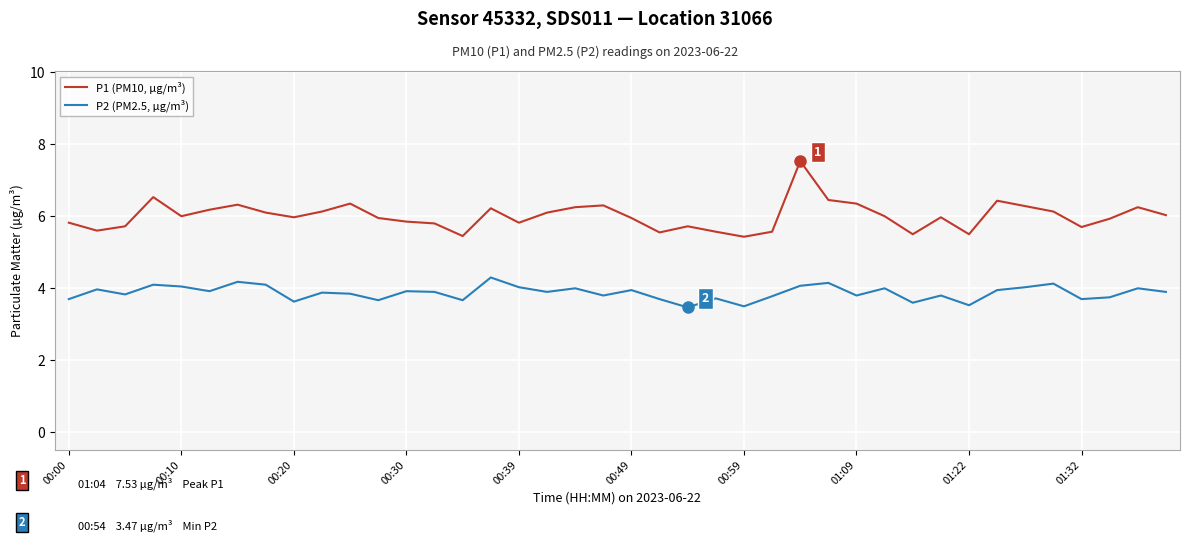

Rank the series by their average value, from highest to lowest.

P1 (PM10, µg/m³), P2 (PM2.5, µg/m³)